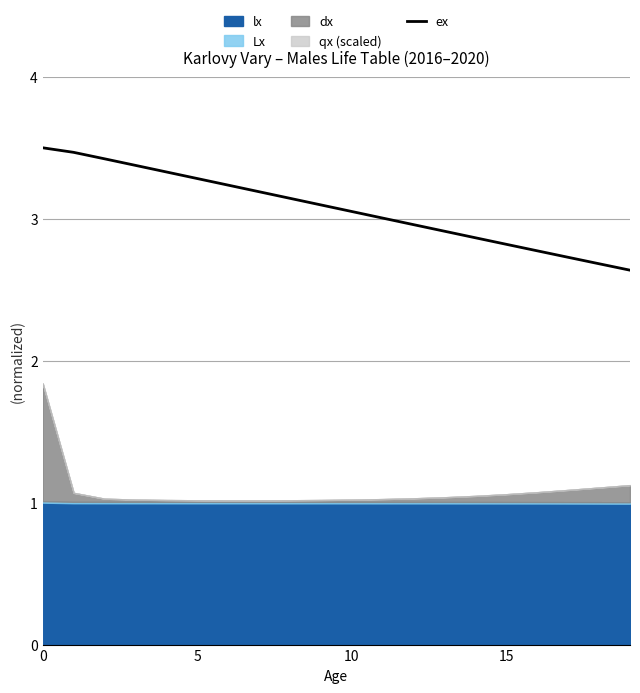

What is the change in value from 8 to 10?

-0.1